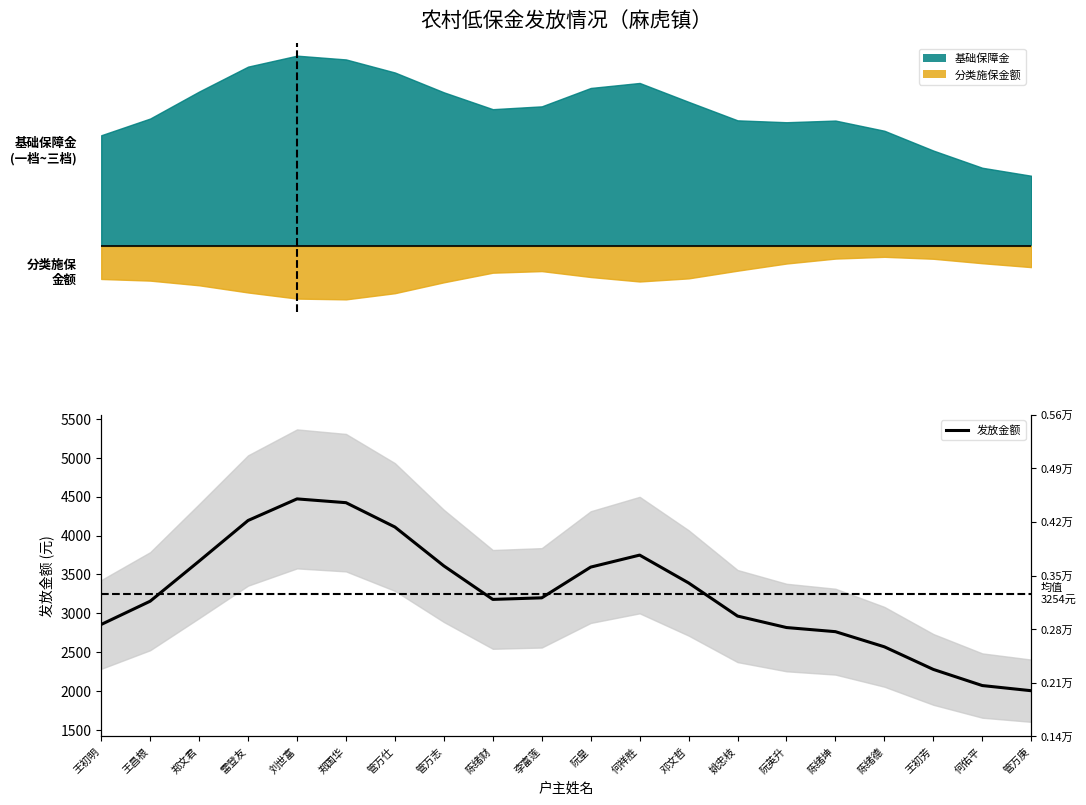

What is the value of the 14th point from the left?

2964.4